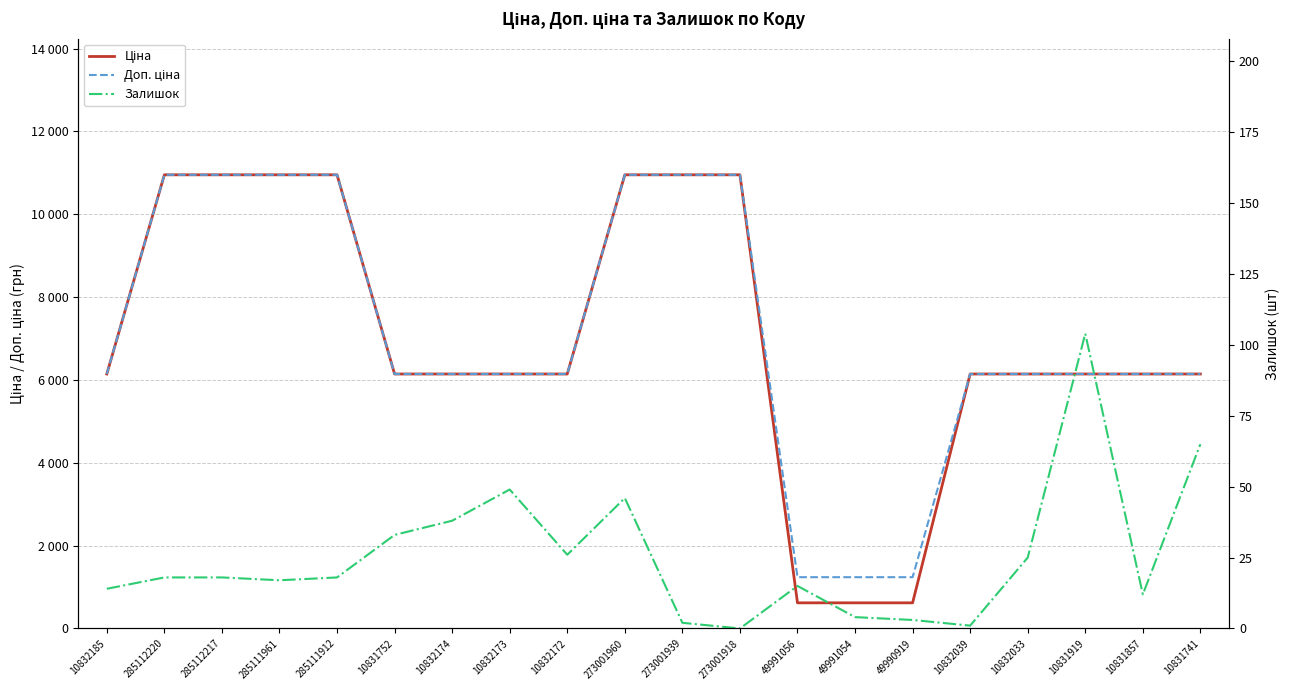

How many lines are shown in the chart?

3